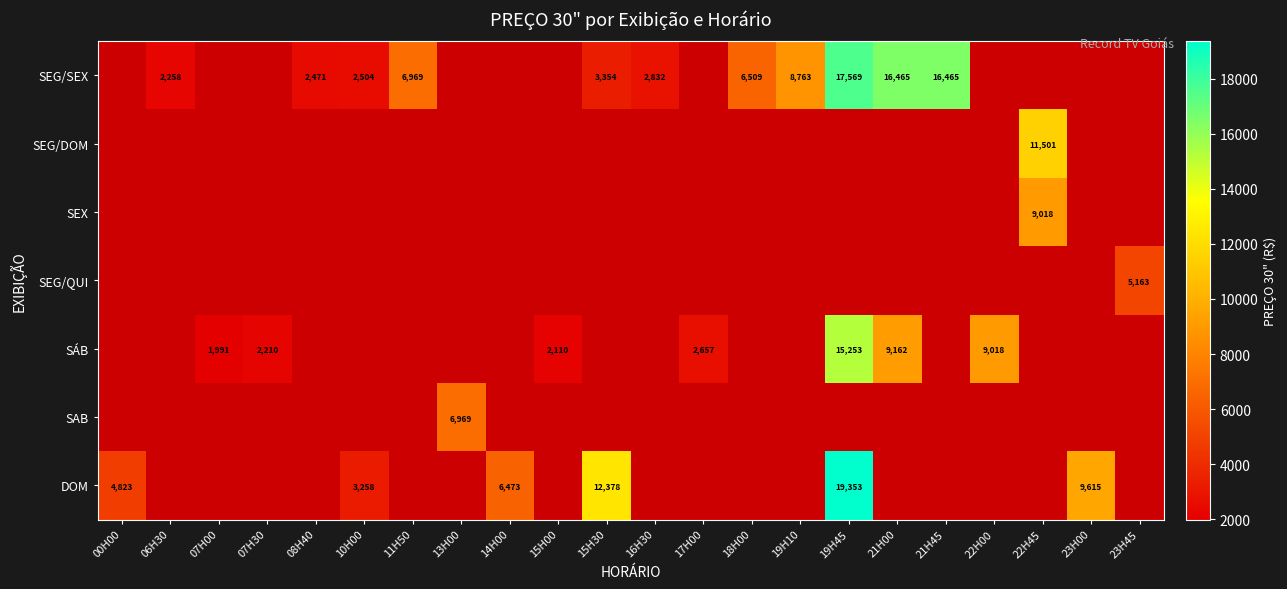

The value of SEG/SEX at 06H30 is 2258. True or false?

True